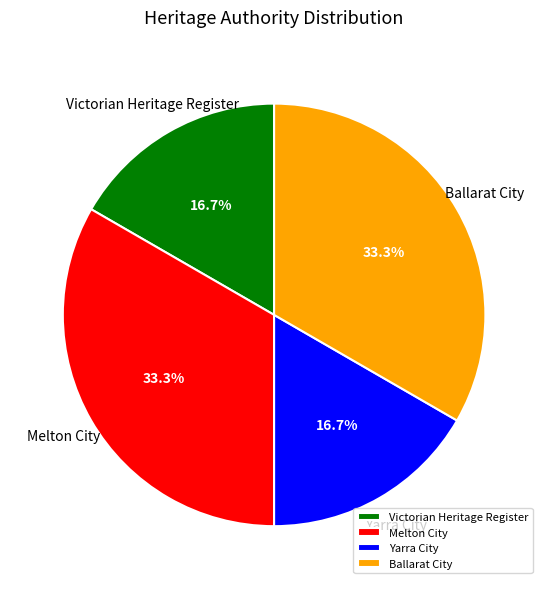

To the nearest percent, what percentage of the pie is Yarra City?

17%